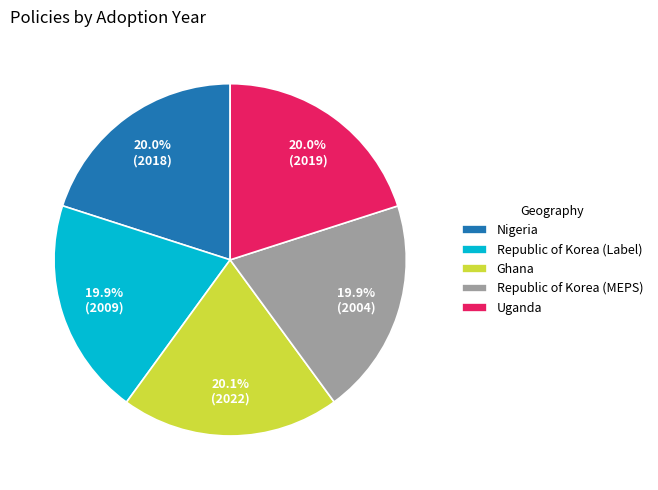

Is it true that Uganda is 20% of the pie?

True